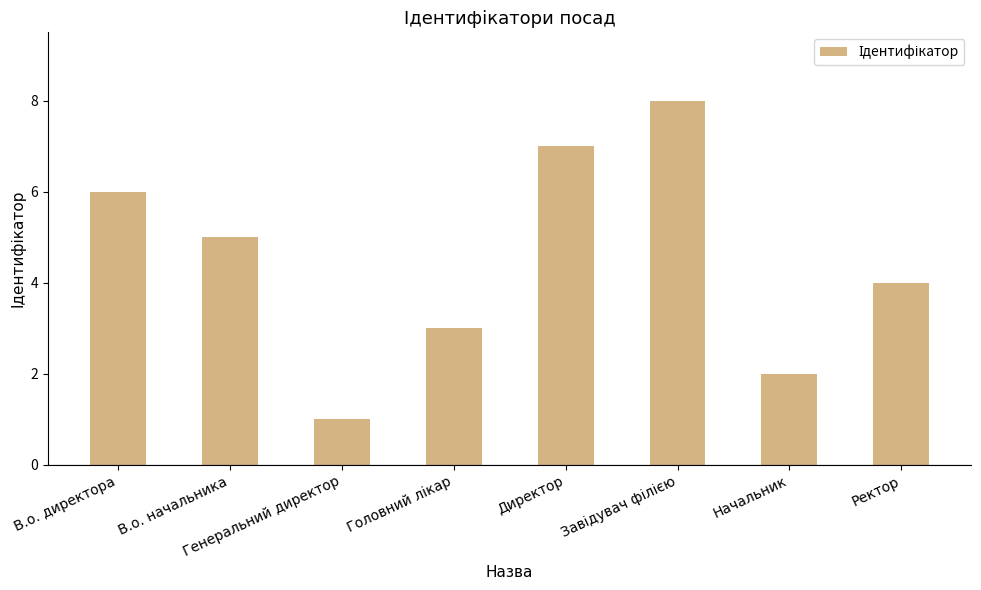

What is the ratio of the value at В.о. директора to the value at Начальник?

3.0